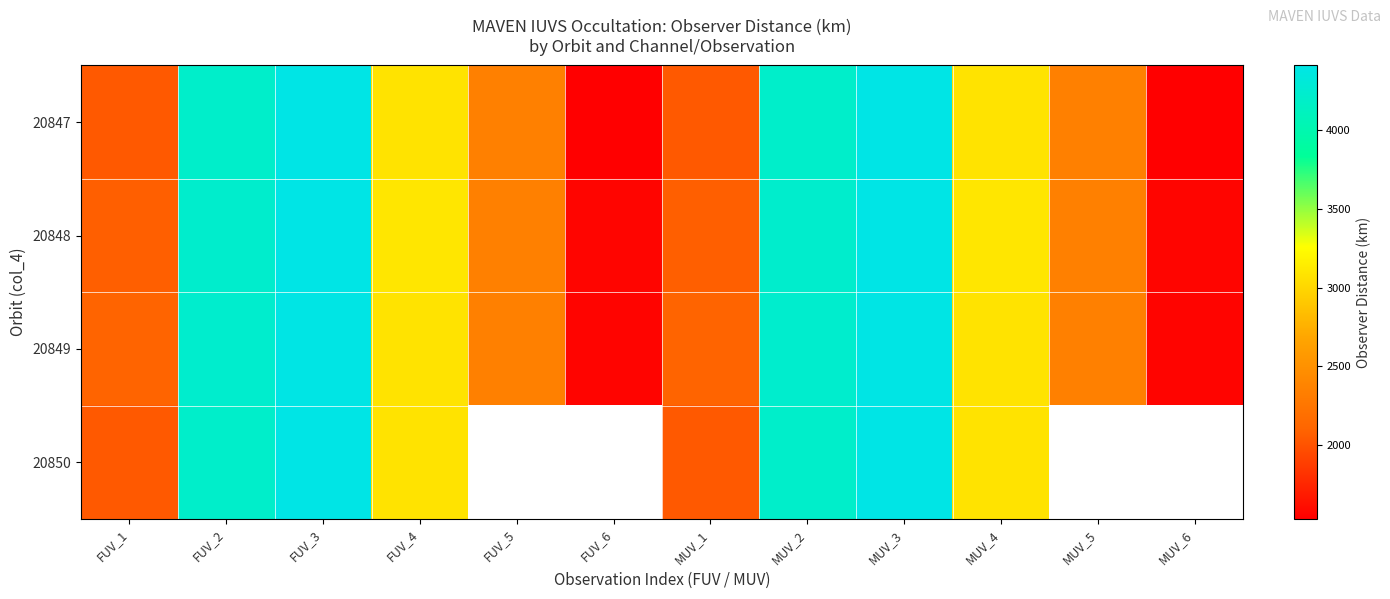

What is the sum of all 20847 values?

35219.6